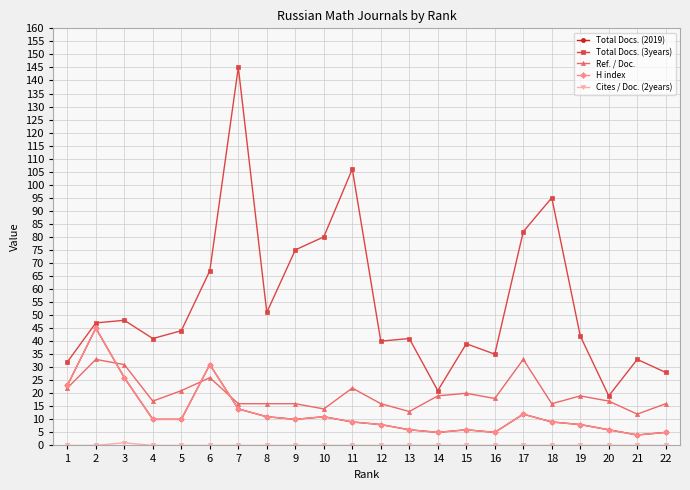

True or false: Total Docs. (2019) has a value of 7 at 10.

False